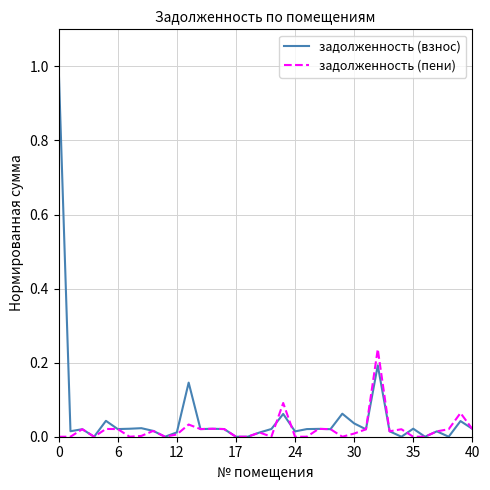

Which series has the largest range (max minus min)?

задолженность (взнос)